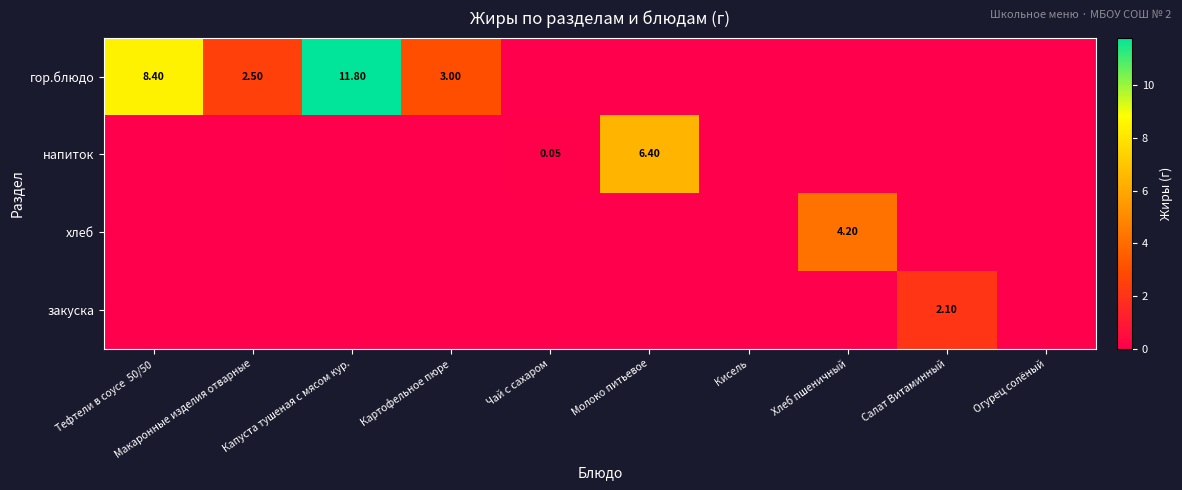

Rank the series by their maximum value, from highest to lowest.

гор.блюдо, напиток, хлеб, закуска